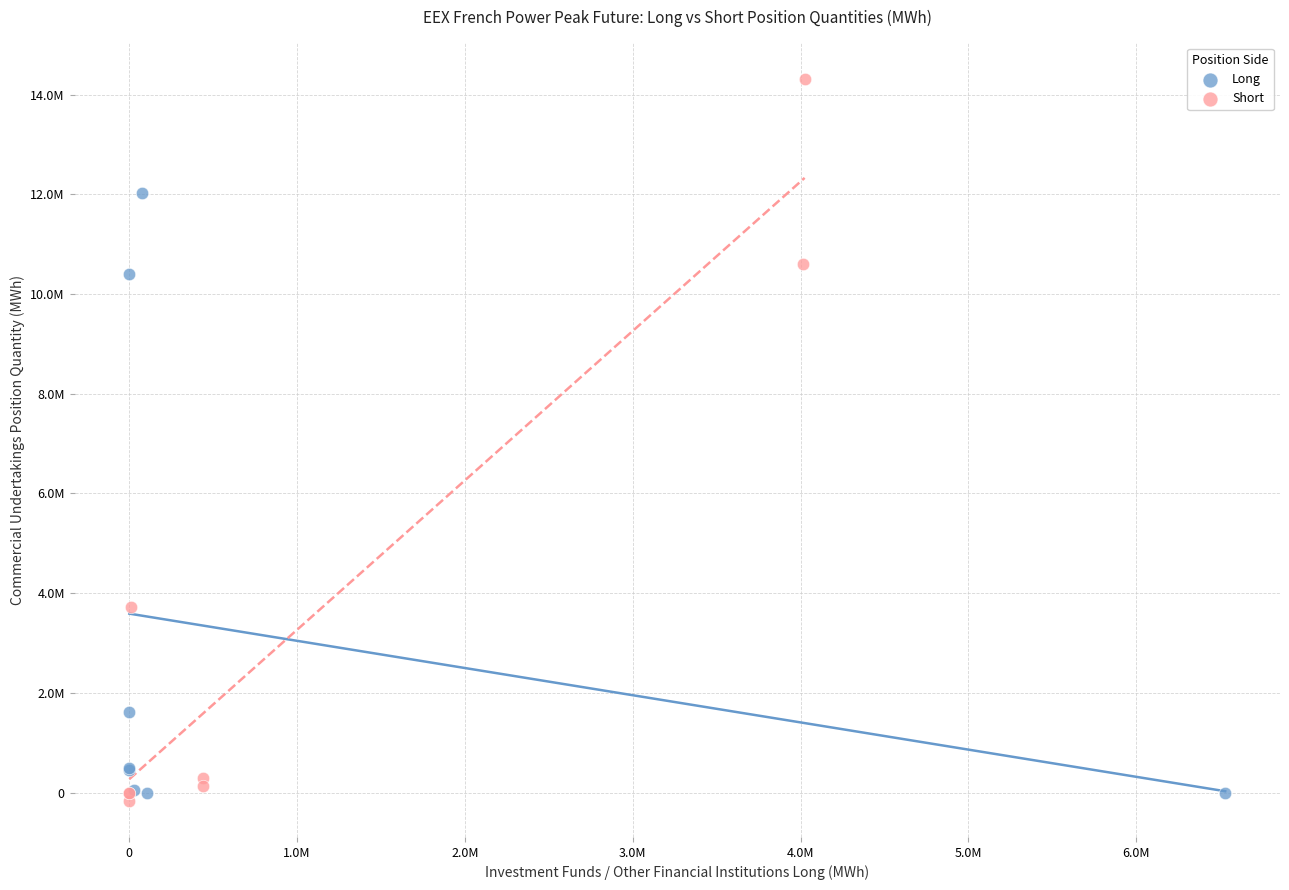

What are all the series names shown in the legend?

Long, Short